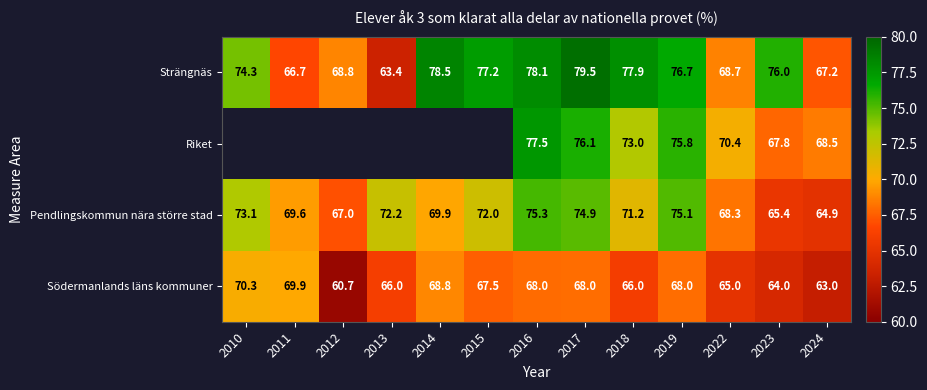

The value of Södermanlands läns kommuner at 2023 is 64.0. True or false?

True